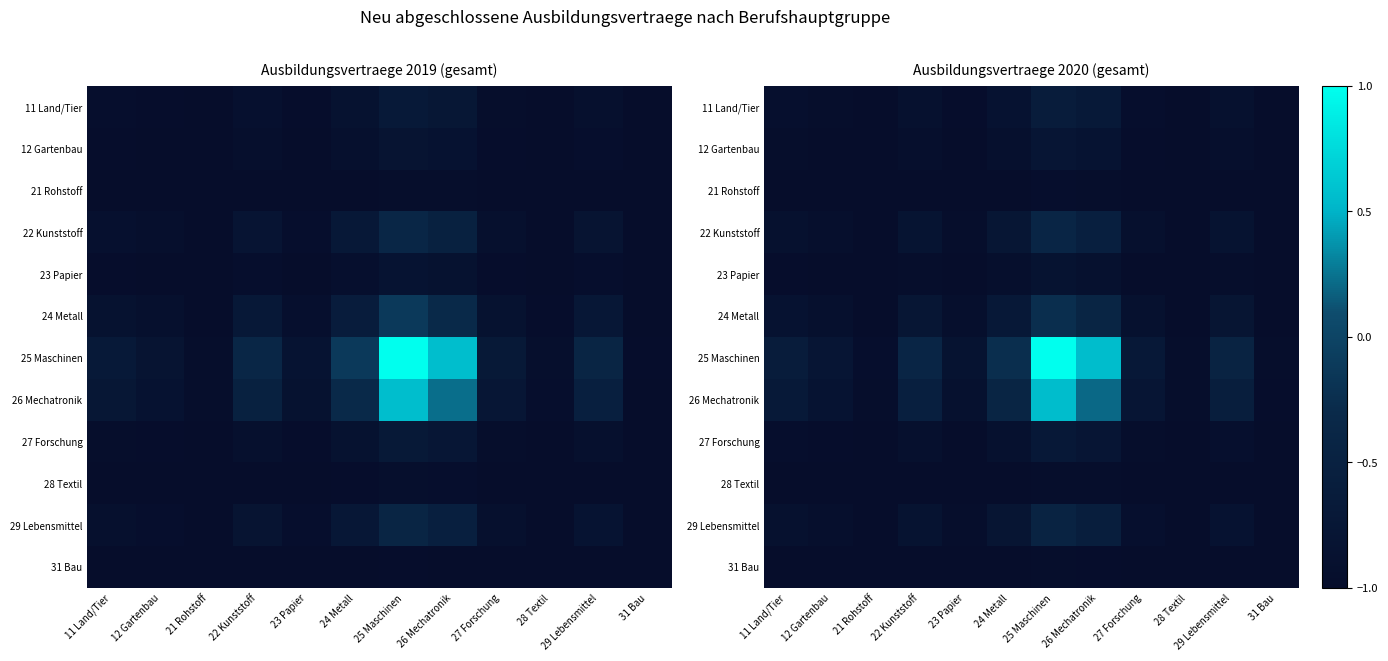

What is the spread (max minus min) of values at 23 Papier?

0.1